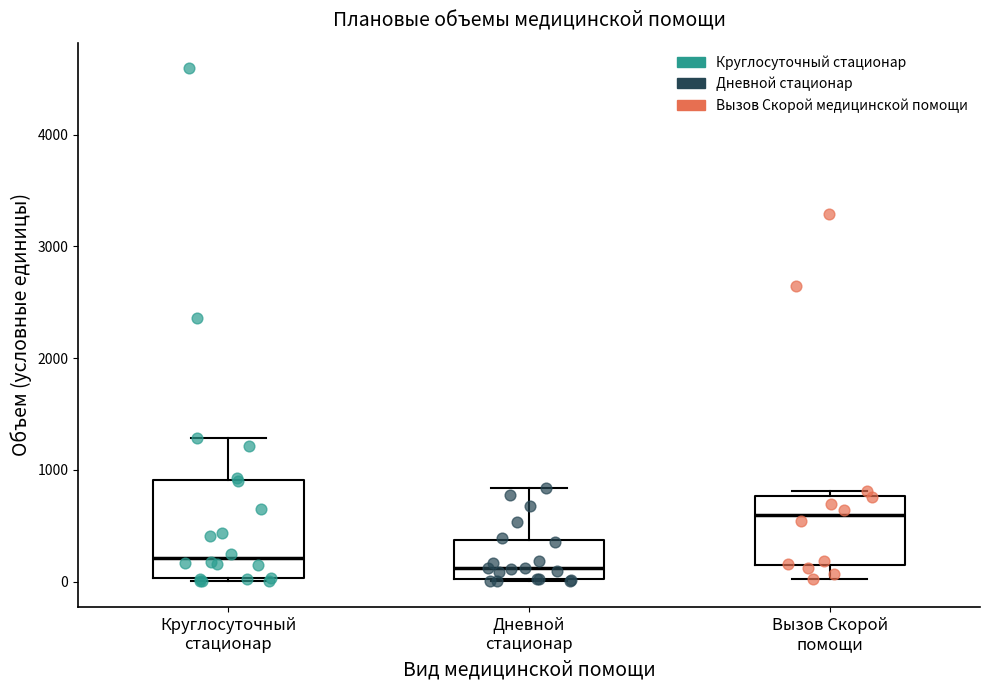

Reading left to right, read every box against the y-axis: the position of its median line, the range the box covers, and the ends of its whiskers. The values are not printed on the chart, so give them approximately, as read against the axis.

Круглосуточный стационар: median 200, box 0 to 900, whiskers 0 (just below the box's lower edge) to 1300
Дневной стационар: median 100, box 0 to 400, whiskers 0 to 800
Вызов Скорой помощи: median 600, box 200 to 800, whiskers 0 to 800 (just above the box's upper edge)